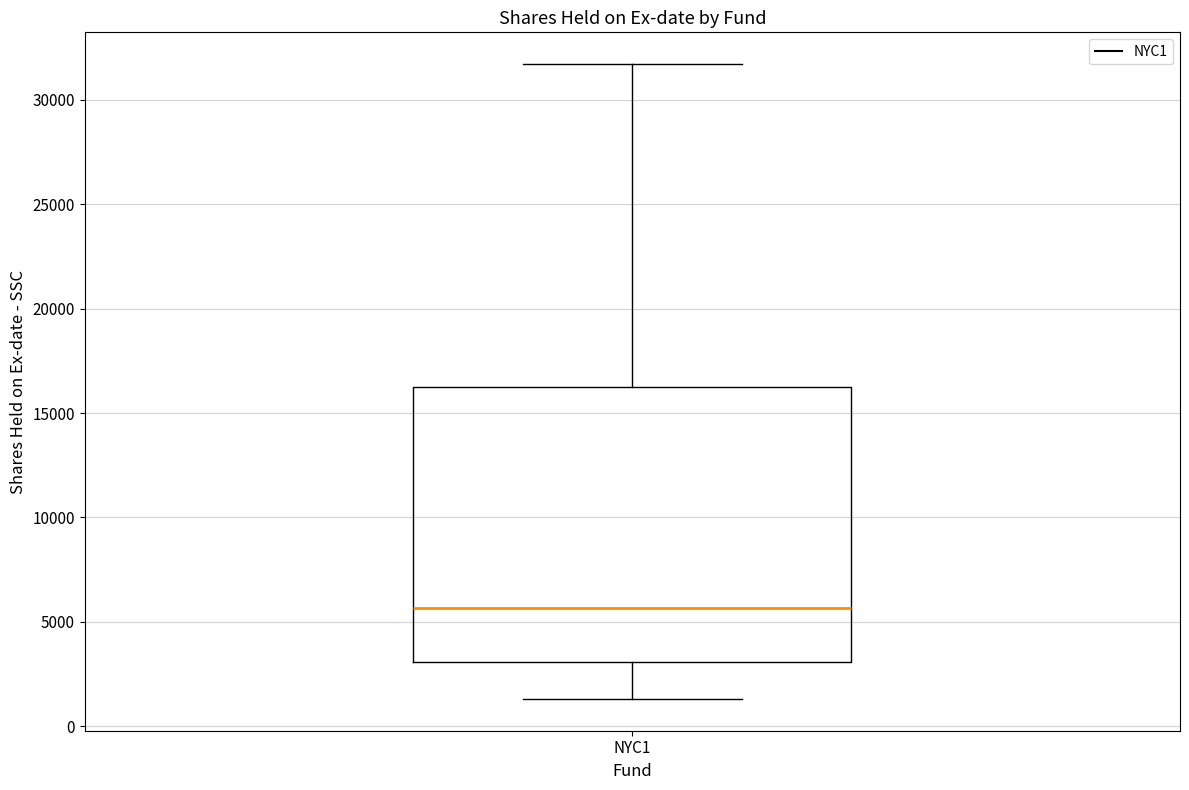

Transcribe this box plot: give where the median line is, the range the box spans, and where the two whiskers end, as read against the y-axis. The values are not printed on the chart, so give them approximately, as read against the axis.

median 5500, box 3000 to 16000, whiskers 1500 to 31500